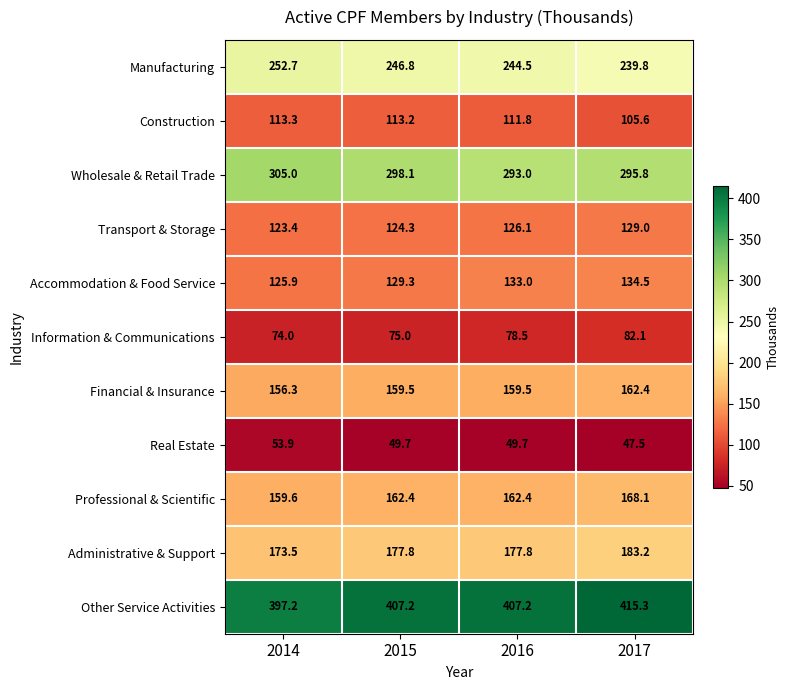

What is the difference between the second highest and second lowest values in the Information & Communications series?

3.5